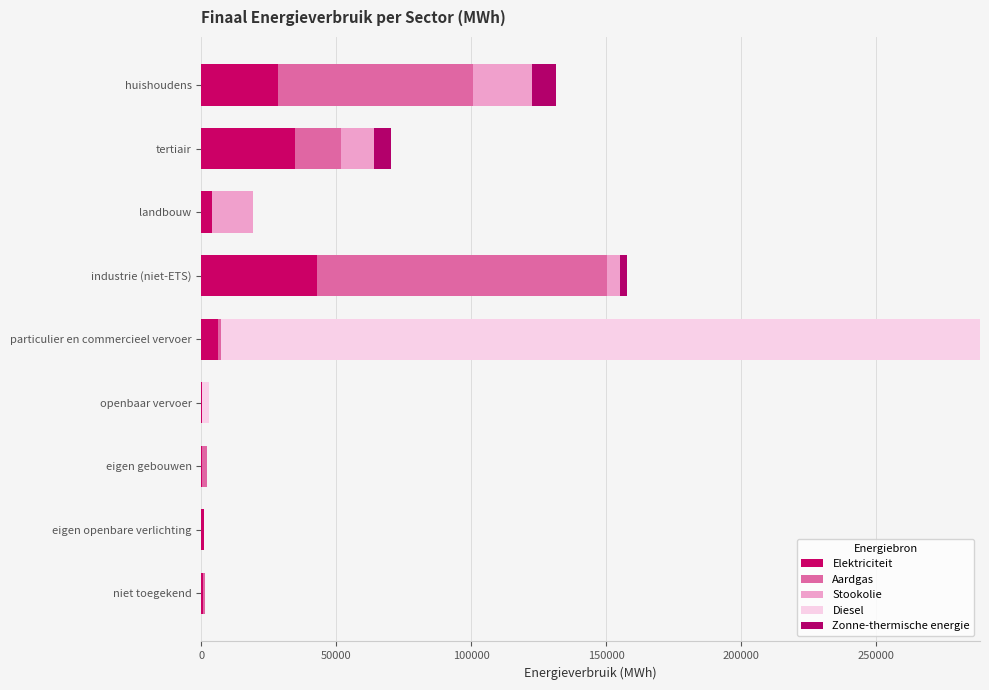

How many distinct data groups are displayed?

5